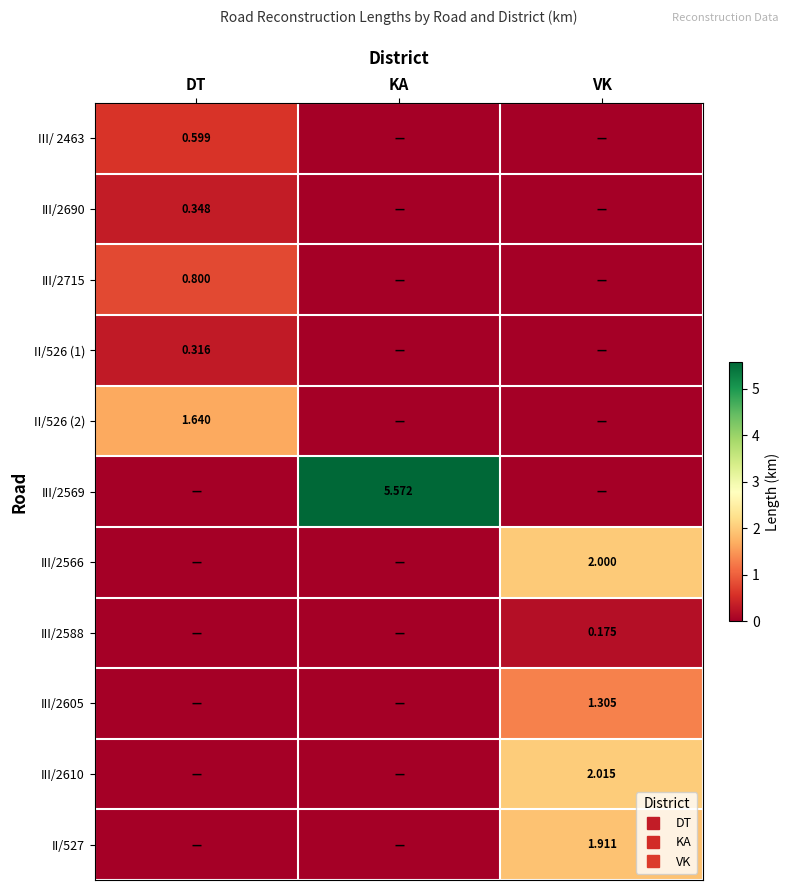

Which series has the largest total across all categories?

III/2569